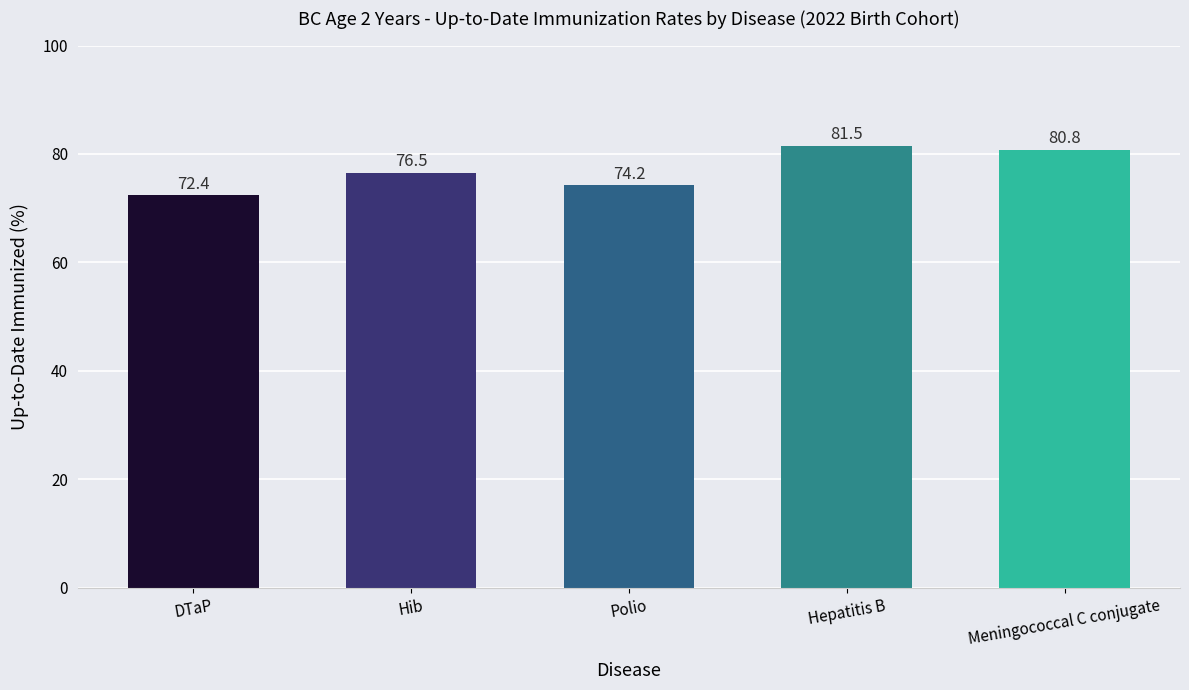

At which label is the value closest to 76?

Hib